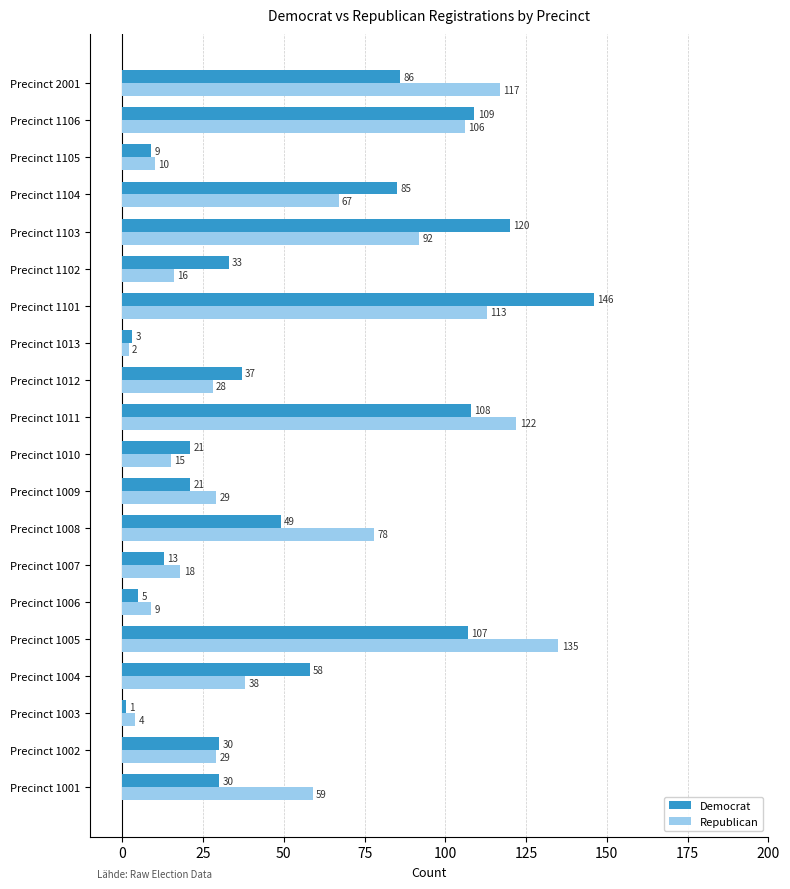

True or false: Democrat has a value of 120 at Precinct 1103.

True